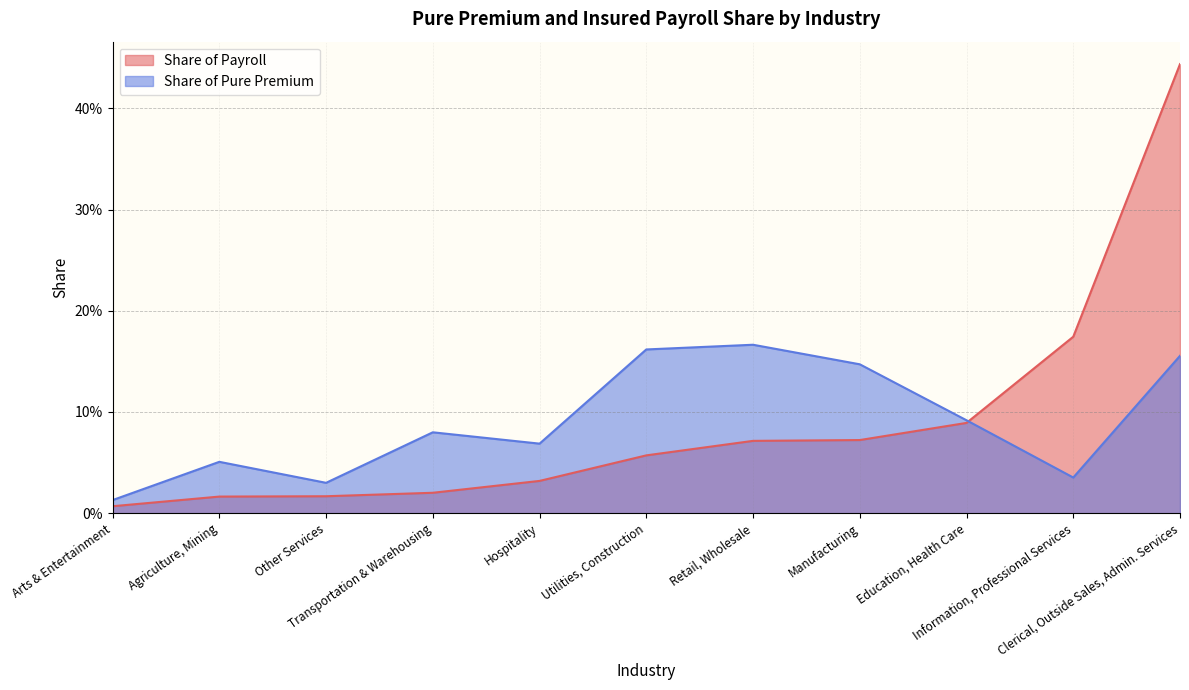

At which category does Share of Pure Premium reach its first local valley?

Other Services